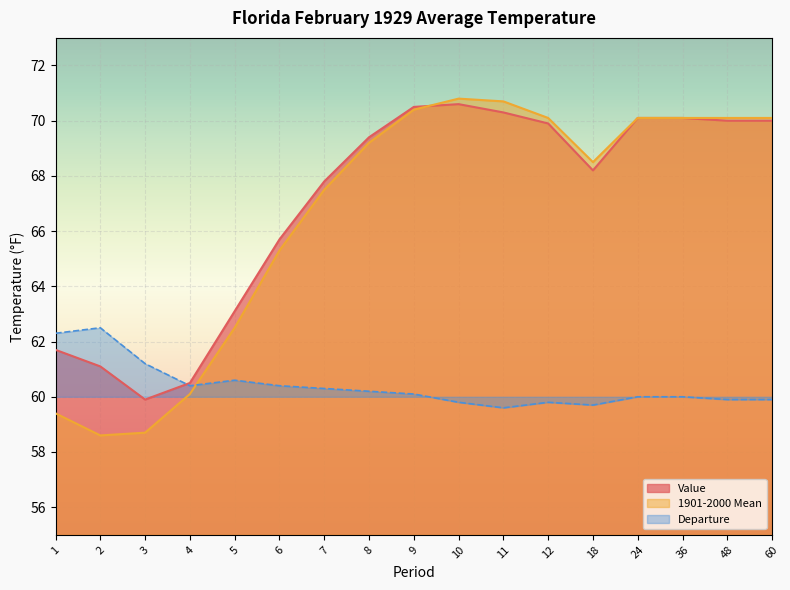

Reading right to left, list all the values displayed in this chart.

Value: 70.0	70.0	70.1	70.1	68.2	69.9	70.3	70.6	70.5	69.4	67.8	65.7	63.1	60.5	59.9	61.1	61.7
1901-2000 Mean: 70.1	70.1	70.1	70.1	68.5	70.1	70.7	70.8	70.4	69.2	67.5	65.3	62.5	60.1	58.7	58.6	59.4
Departure: 59.9	59.9	60.0	60.0	59.7	59.8	59.6	59.8	60.1	60.2	60.3	60.4	60.6	60.4	61.2	62.5	62.3